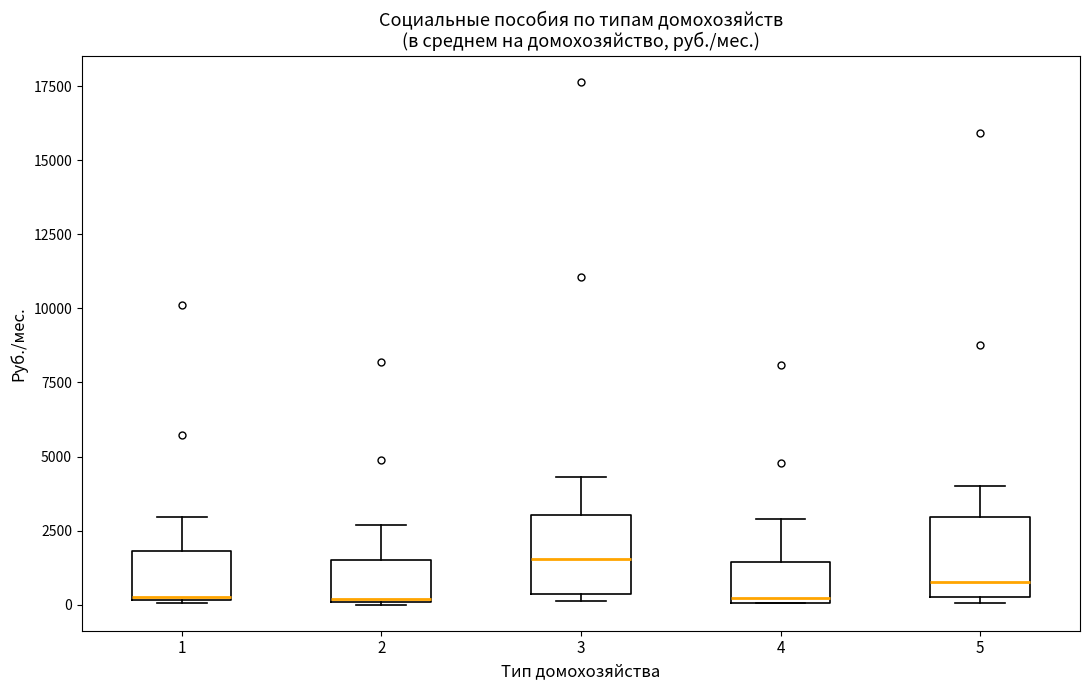

Reading left to right, transcribe this box plot: for each box, give where its median line is, the range the box spans, and where its two whiskers end, as read against the y-axis. The values are not printed on the chart, so give them approximately, as read against the axis.

1: median 500, box 0 to 2000, whiskers 0 to 3000
2: median 0, box 0 to 1500, whiskers 0 to 2500
3: median 1500, box 500 to 3000, whiskers 0 to 4500
4: median 0 (just above the box's lower edge), box 0 to 1500, whiskers 0 to 3000
5: median 1000, box 0 to 3000, whiskers 0 (just below the box's lower edge) to 4000